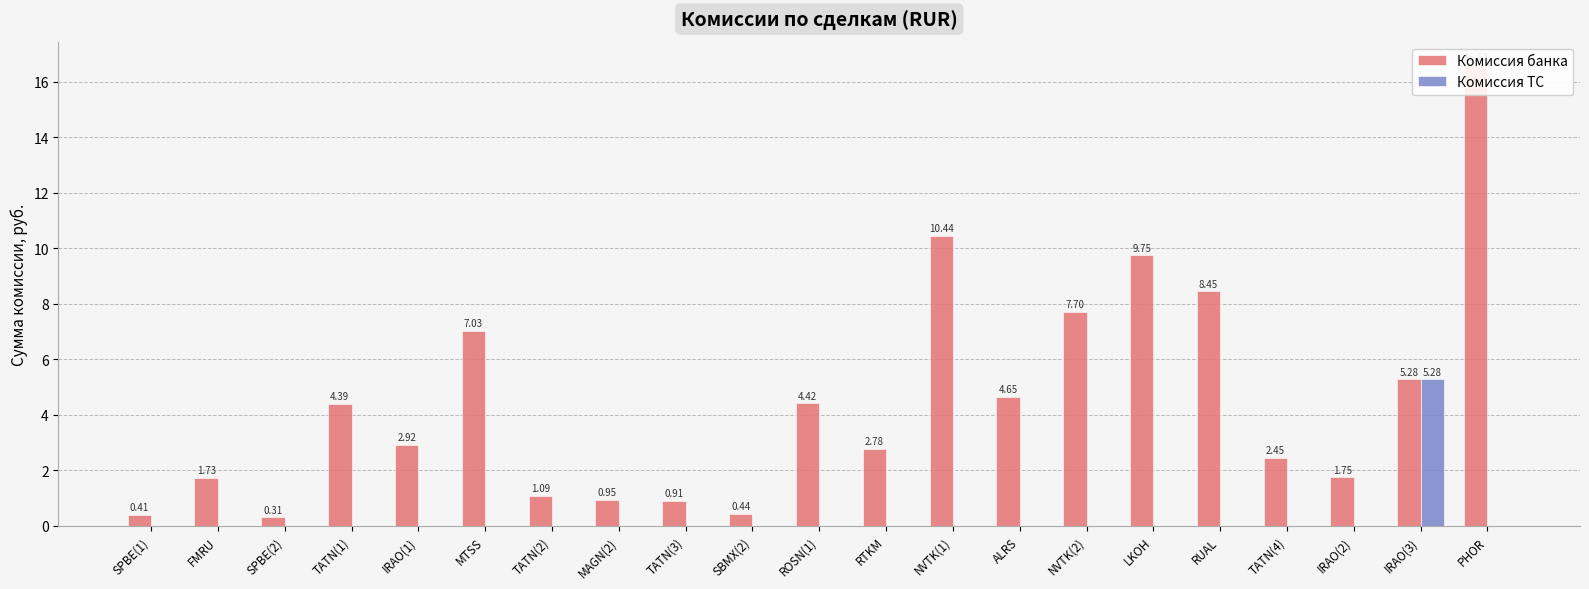

Which has a higher value, RTKM or IRAO(1)?

IRAO(1)